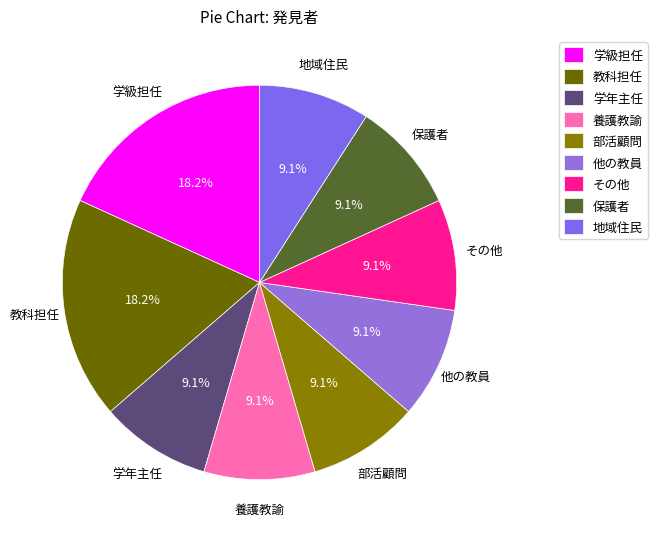

Approximately how many times larger is the value at 学年主任 compared to 養護教諭?

1.0